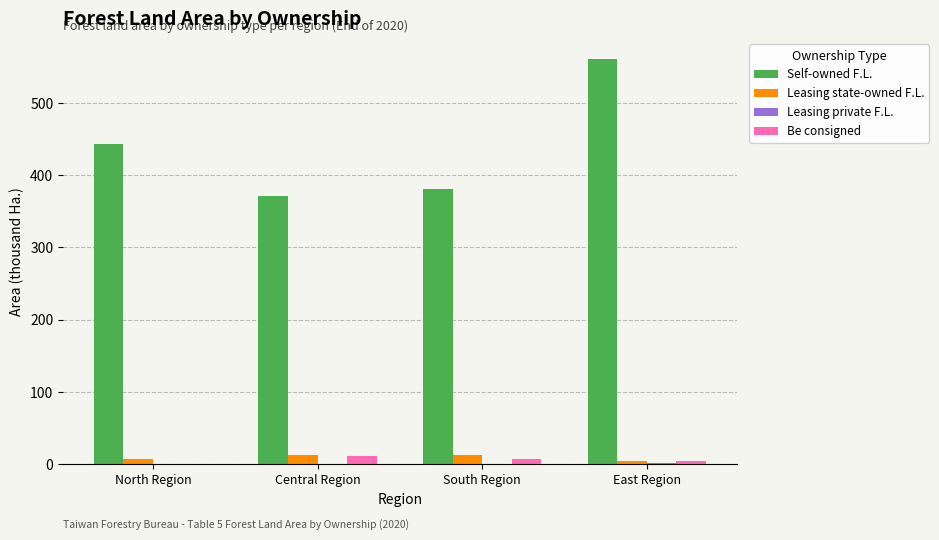

The Self-owned F.L. series shows 443.0 at North Region. True or false?

True